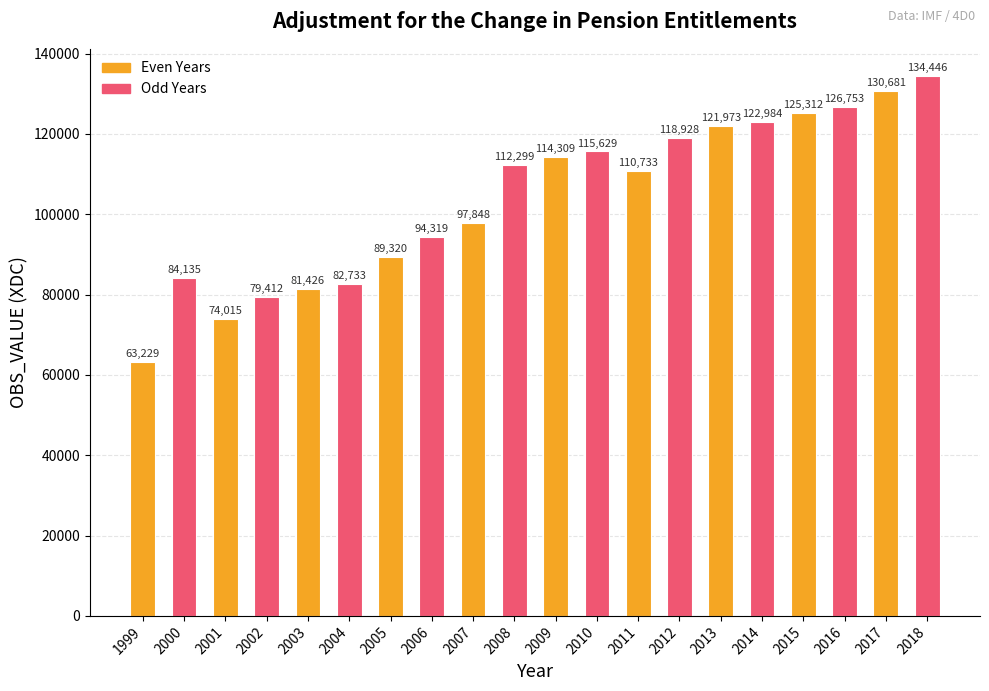

What is the greatest value displayed?

134446